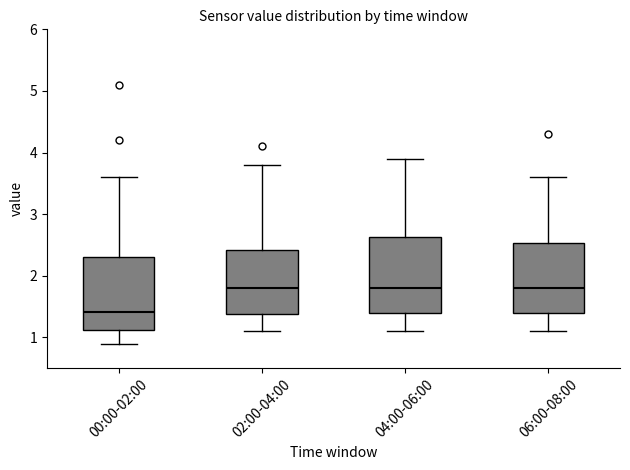

Reading left to right, read every box against the y-axis: the position of its median line, the range the box covers, and the ends of its whiskers. The values are not printed on the chart, so give them approximately, as read against the axis.

00:00-02:00: median 1.4, box 1.1 to 2.3, whiskers 0.9 to 3.6
02:00-04:00: median 1.8, box 1.4 to 2.4, whiskers 1.1 to 3.8
04:00-06:00: median 1.8, box 1.4 to 2.6, whiskers 1.1 to 3.9
06:00-08:00: median 1.8, box 1.4 to 2.5, whiskers 1.1 to 3.6